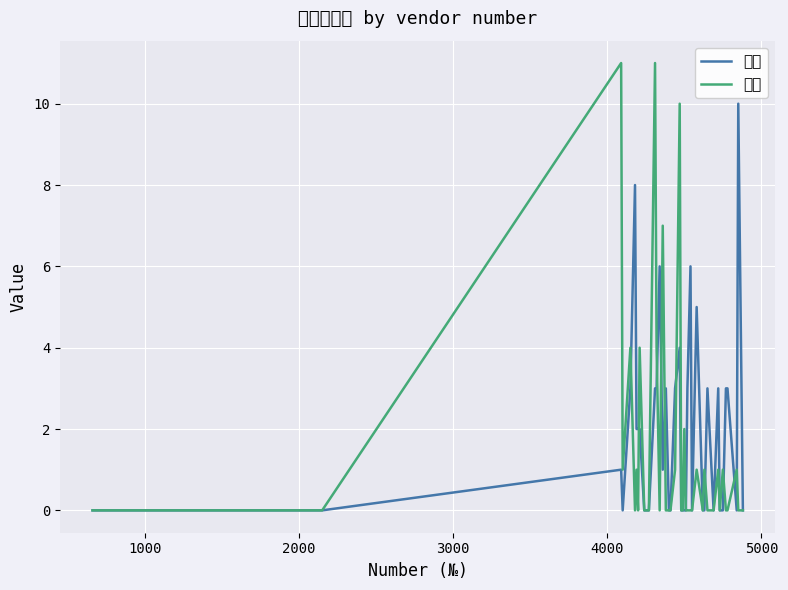

How many interior local valleys does the 医療 series have?

6